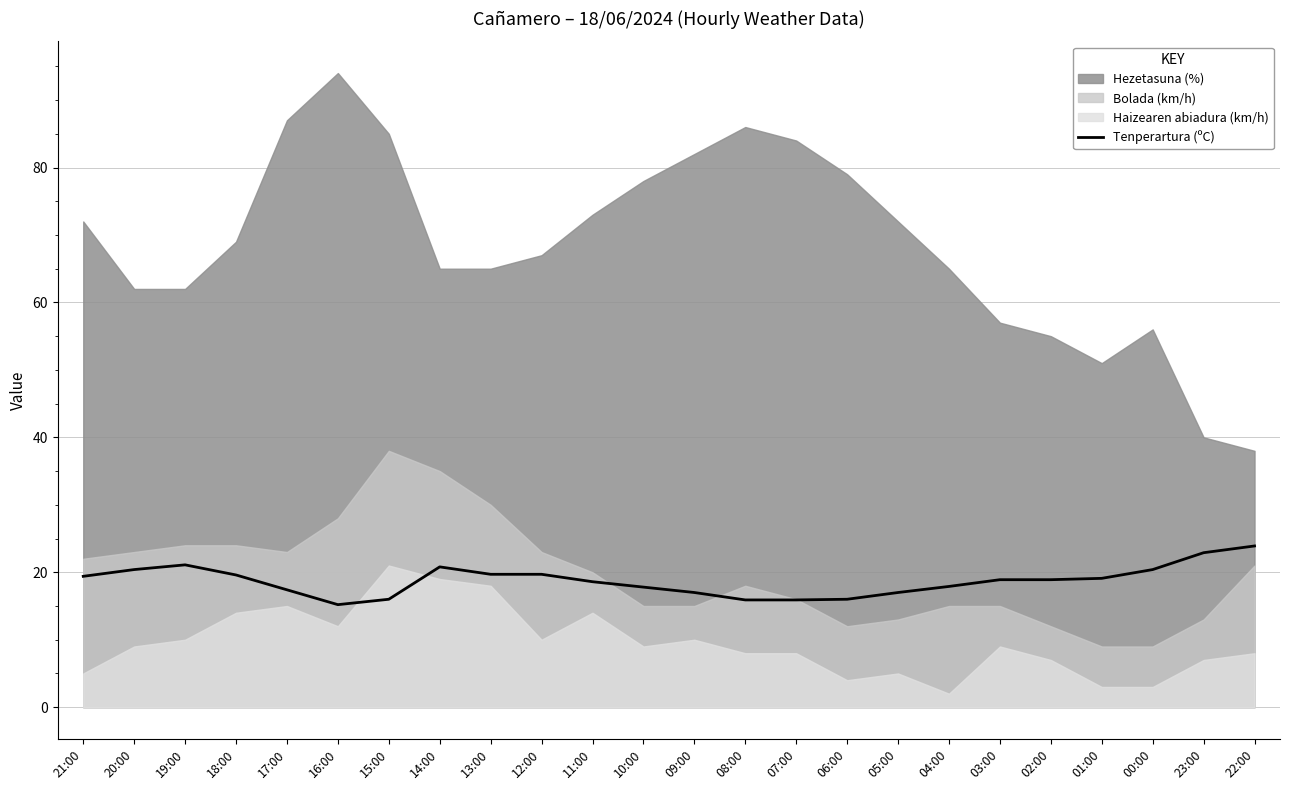

True or false: the data has more than 0 interior local peaks.

True